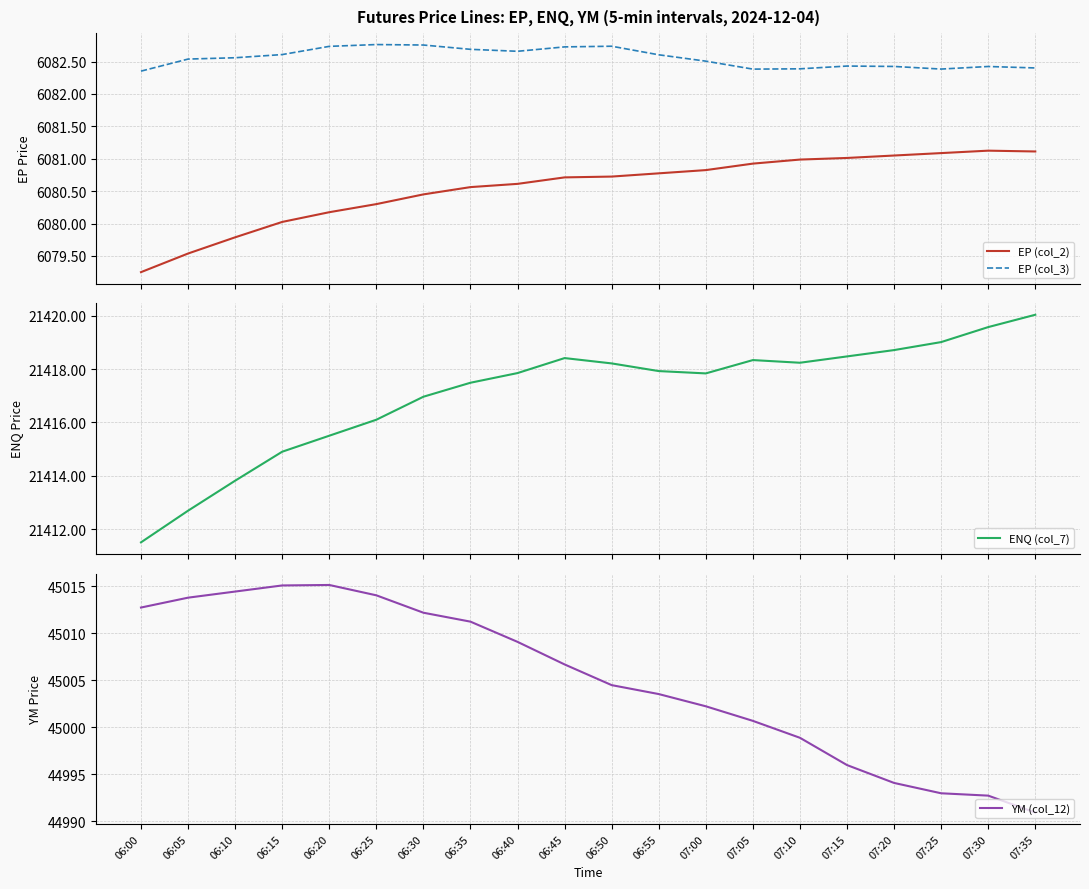

Does the chart display data point markers on the line(s)?

No